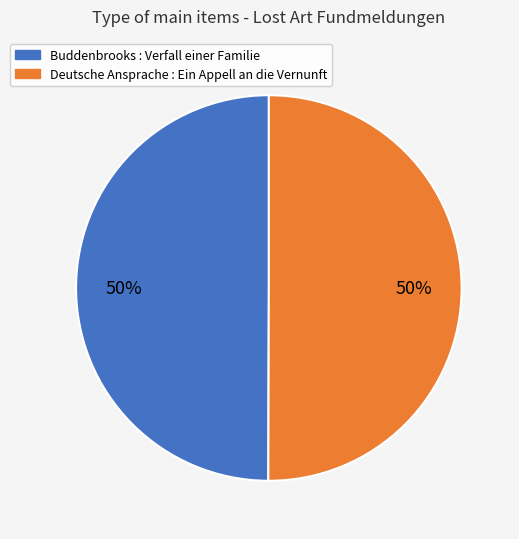

Combined, do Deutsche Ansprache : Ein Appell an die Vernunft and Buddenbrooks : Verfall einer Familie account for over 50%?

Yes